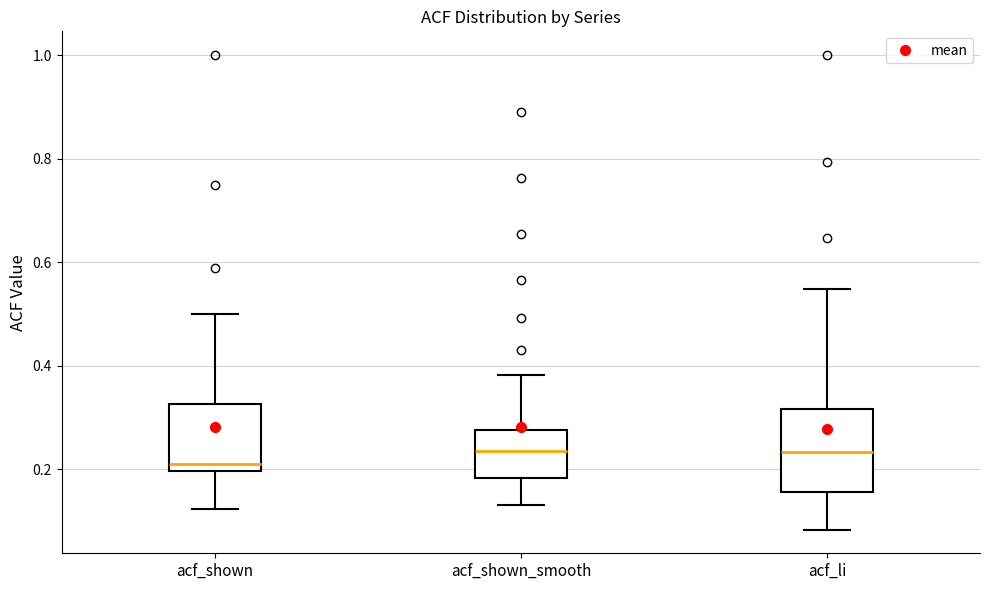

Comparing the boxes themselves (not the whiskers), which one is the tallest?

acf_li